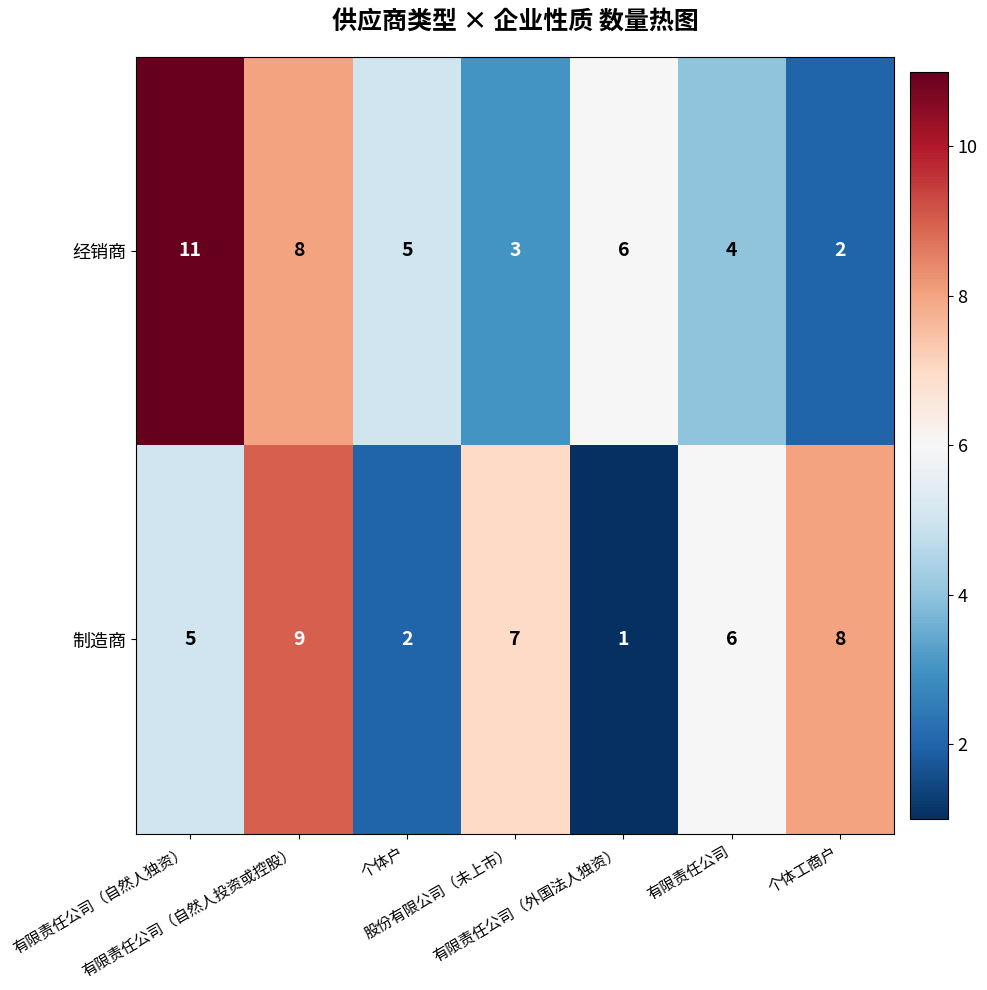

What is the total value across all series at 有限责任公司（自然人独资）?

16